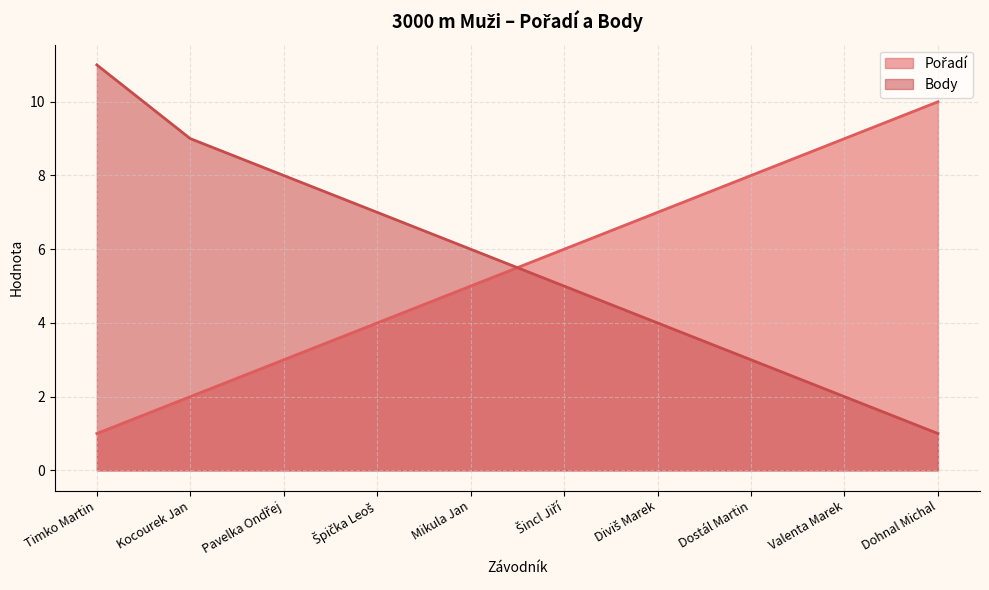

Reading left to right, list all the values displayed in this chart.

Pořadí: Timko Martin=1	Kocourek Jan=2	Pavelka Ondřej=3	Špička Leoš=4	Mikula Jan=5	Šincl Jiří=6	Diviš Marek=7	Dostál Martin=8	Valenta Marek=9	Dohnal Michal=10
Body: Timko Martin=11	Kocourek Jan=9	Pavelka Ondřej=8	Špička Leoš=7	Mikula Jan=6	Šincl Jiří=5	Diviš Marek=4	Dostál Martin=3	Valenta Marek=2	Dohnal Michal=1